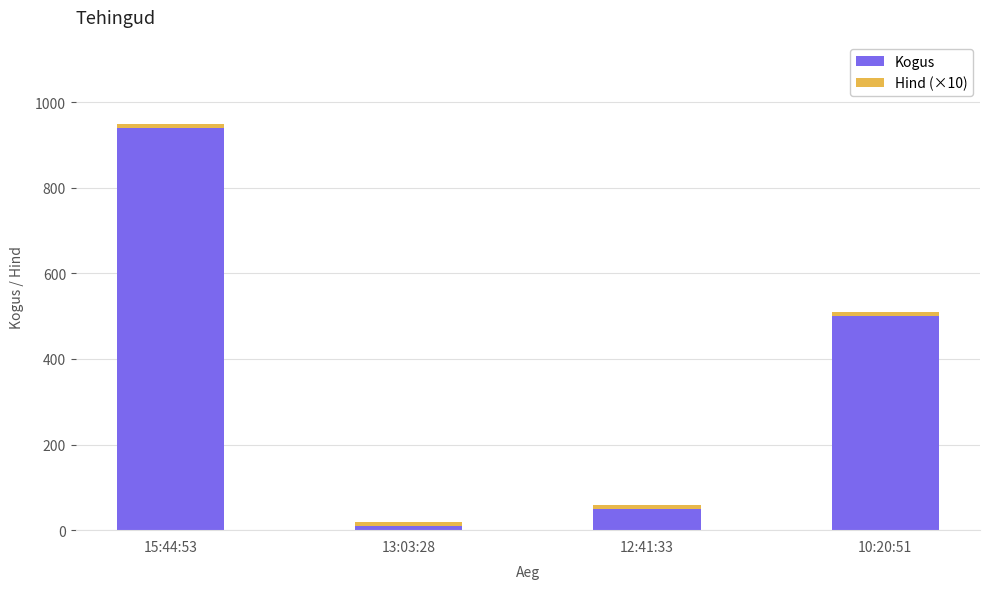

What is the sum of all Kogus values?

1500.0